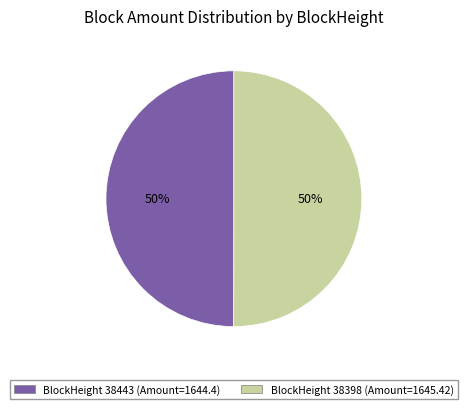

To the nearest percent, what is the average slice percentage?

50%